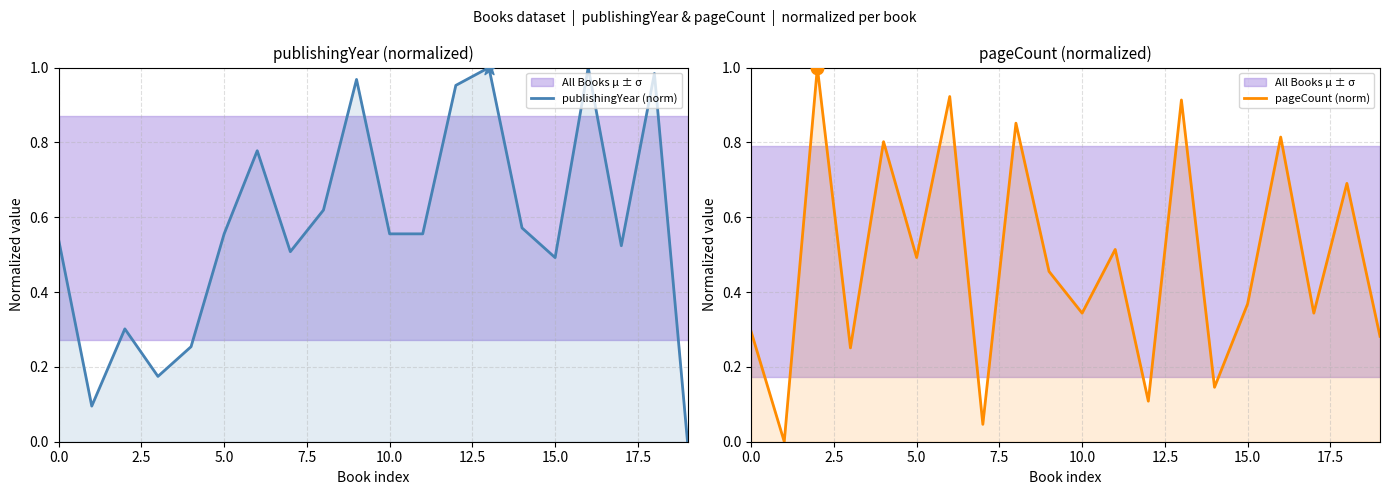

Which series has the largest total across all categories?

publishingYear (norm)